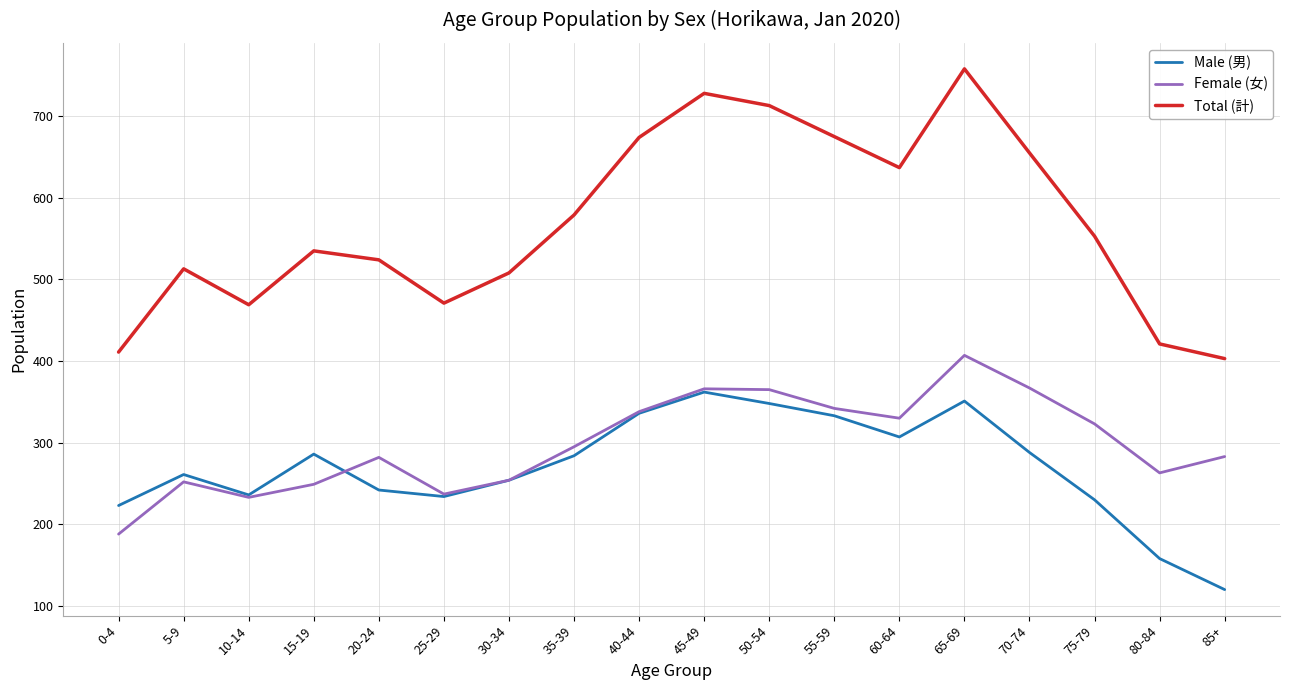

What is the sum of the Male (男) values at 0-4 and 55-59?

556